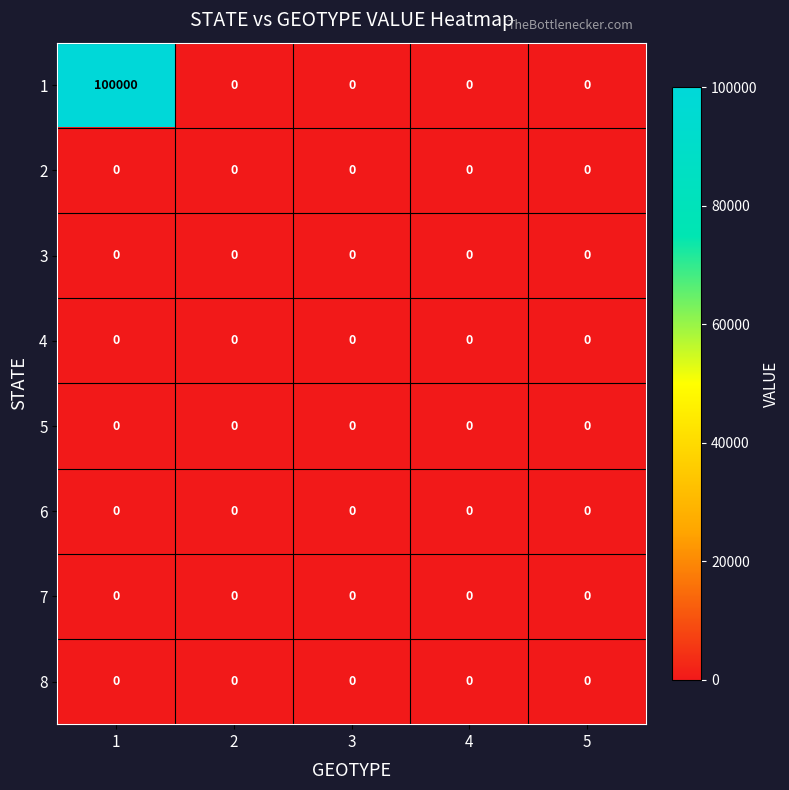

Which category has the highest value across all series?

1